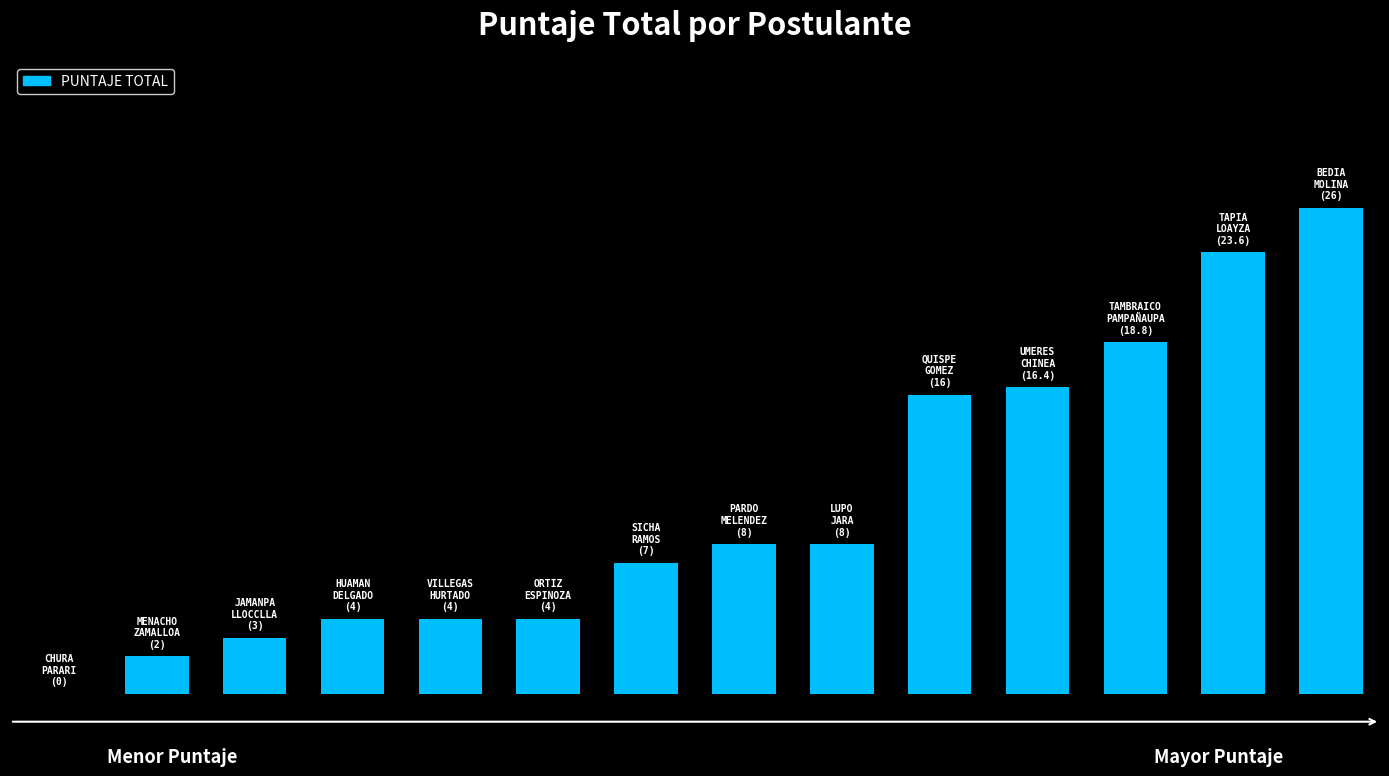

What is the average value?

10.1